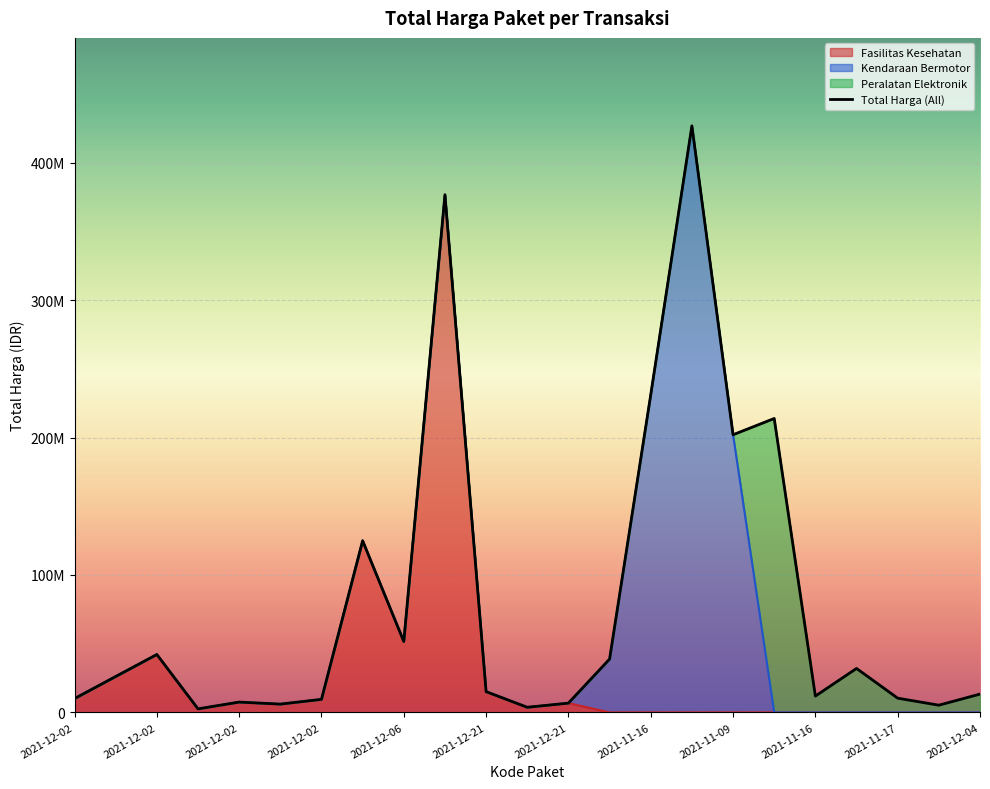

Where is the data nearest to the value 214649980?

2021-11-08 #18691